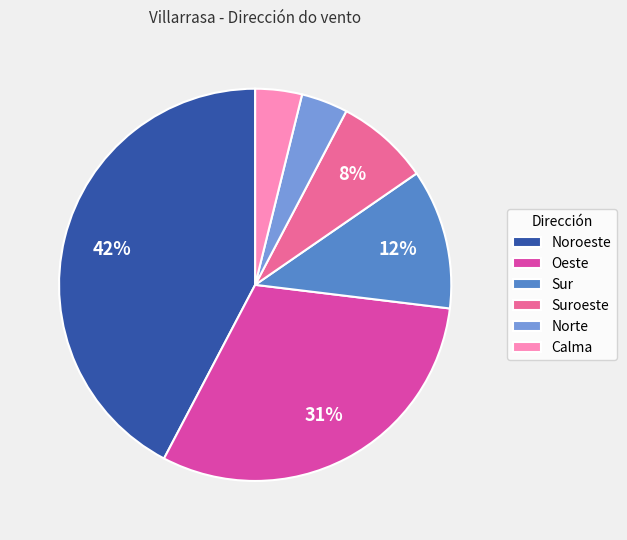

To the nearest percent, what is the average slice percentage?

17%